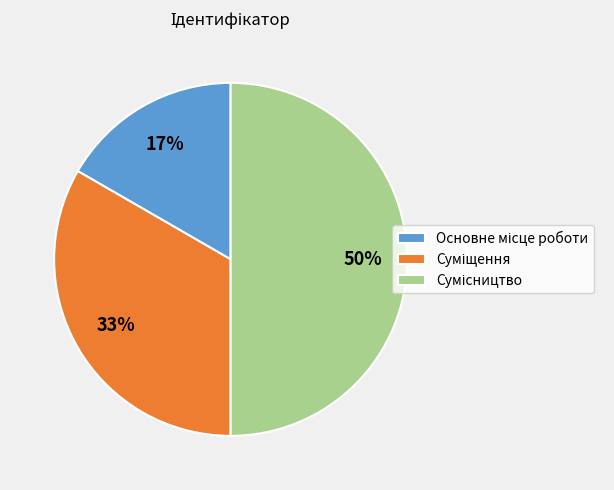

To the nearest percent, what is the average slice percentage?

33%